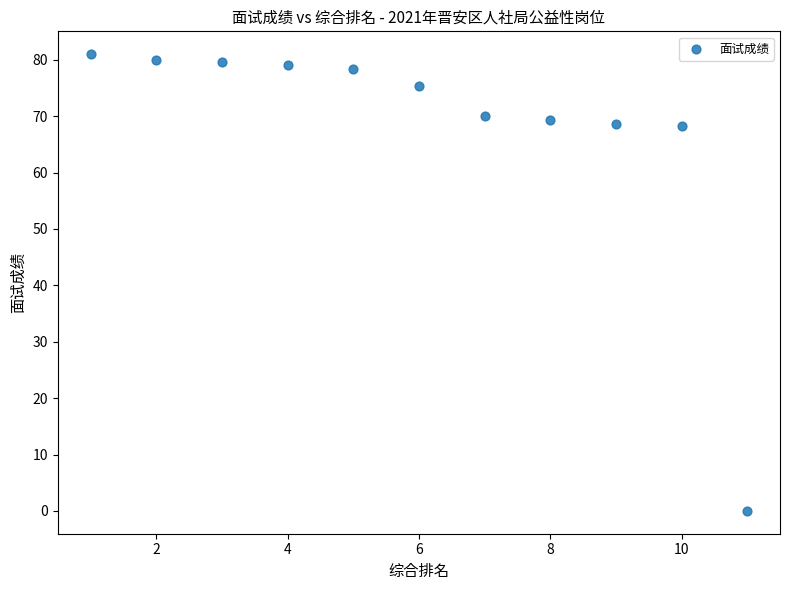

What is the range of X values (max minus min)?

10.0